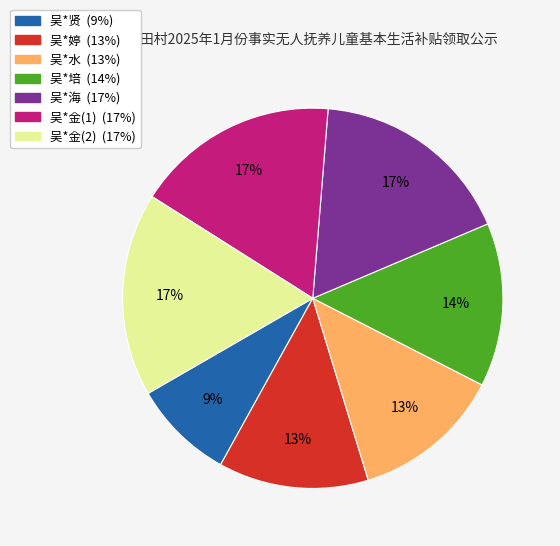

Is there a majority slice in this chart?

No